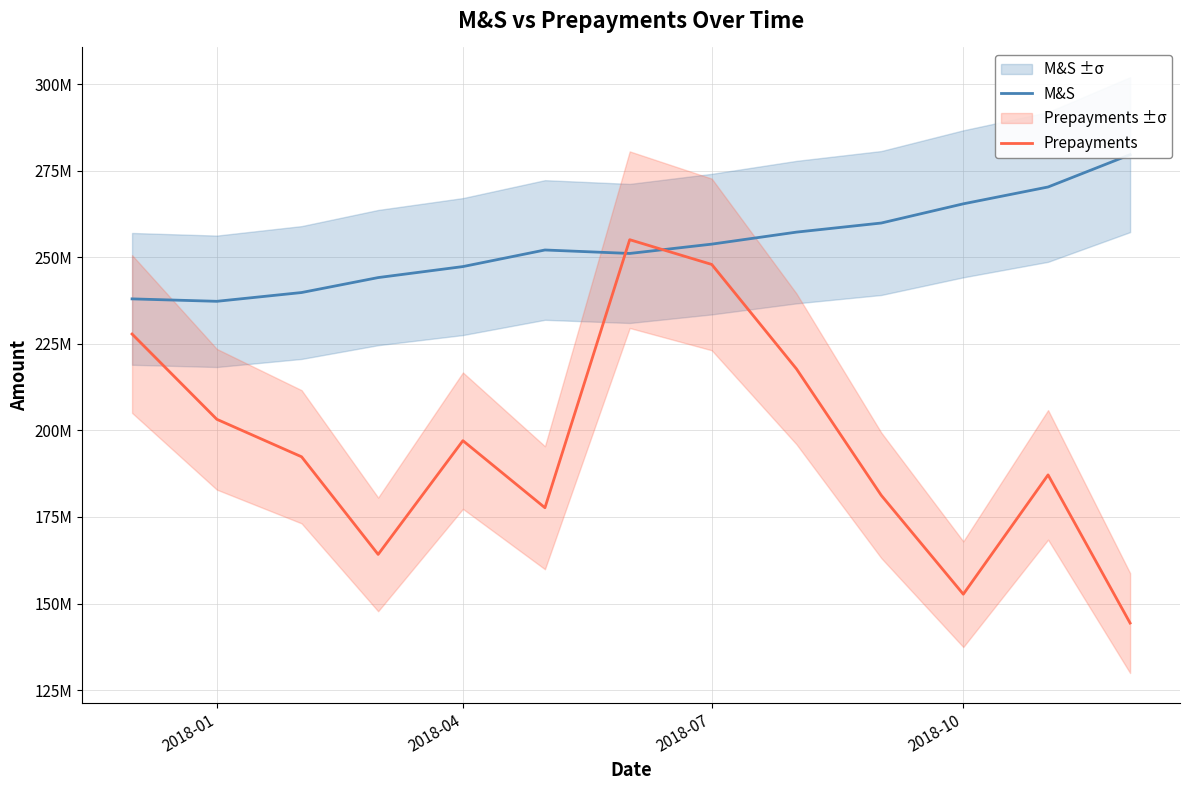

How many lines are shown in the chart?

2